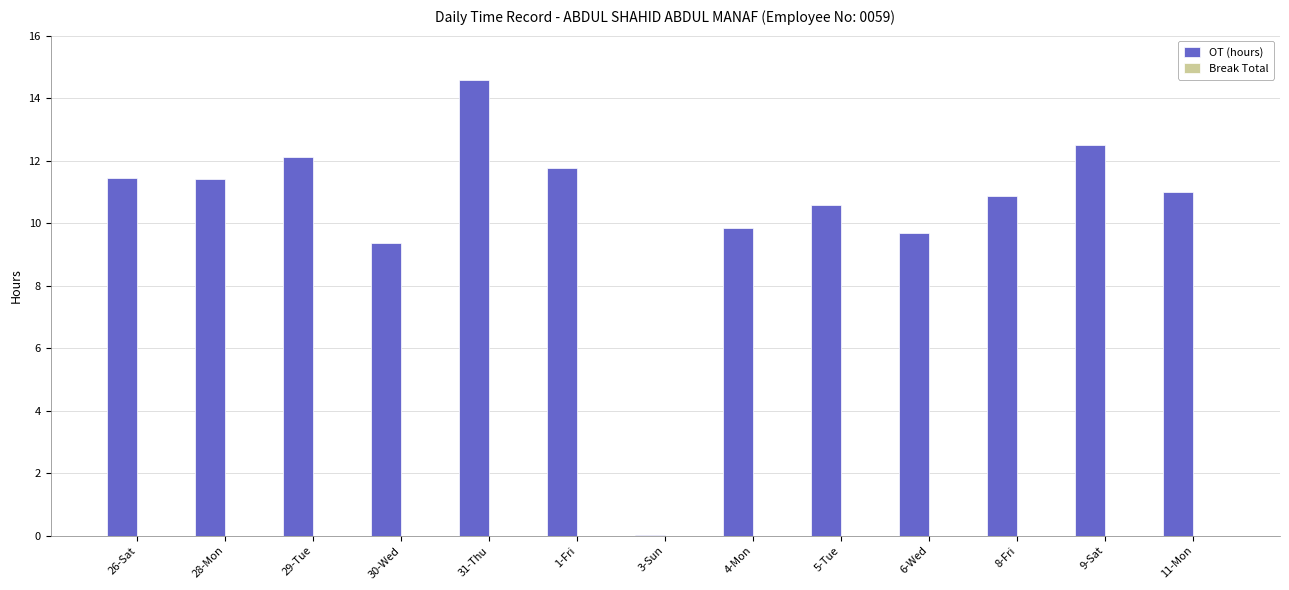

True or false: the data shows 7.1 at 31-Thu.

False